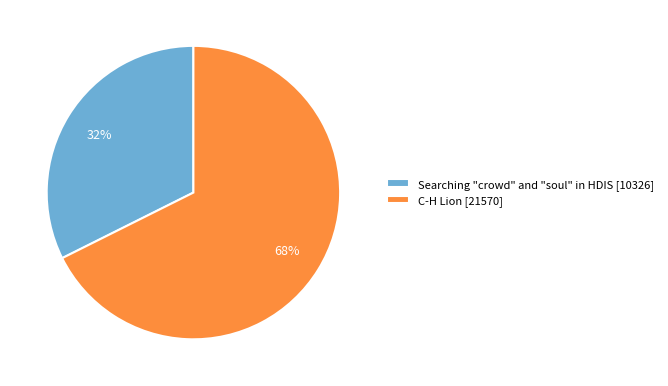

Combined, do C-H Lion and Searching "crowd" and "soul" in HDIS account for over 50%?

Yes